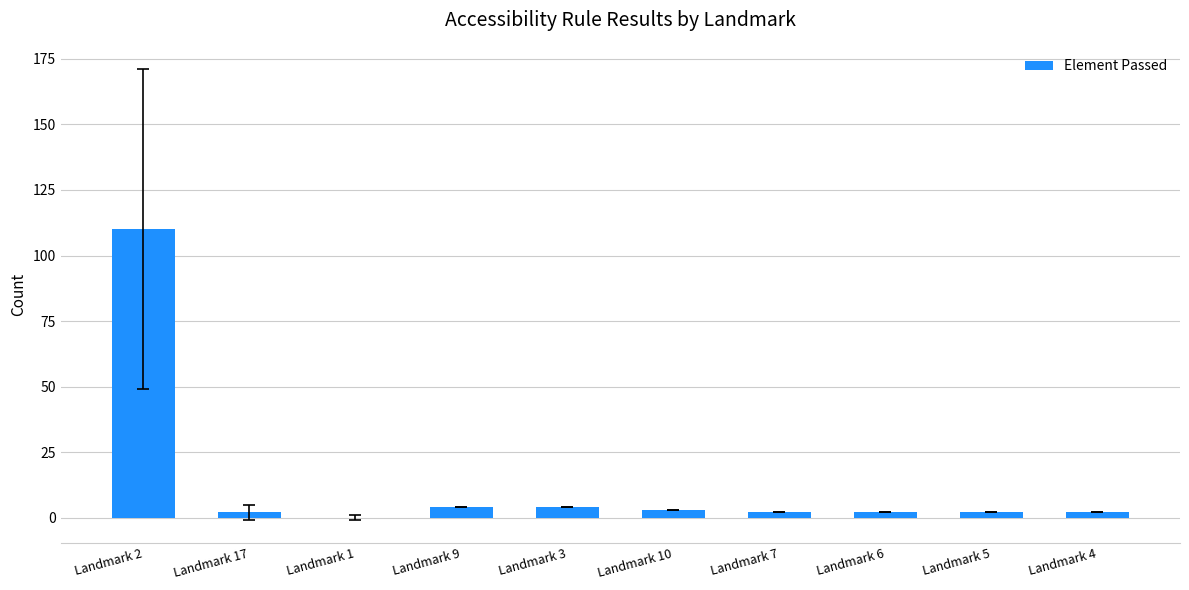

Reading right to left, transcribe all the data shown in this chart.

Landmark 4=2	Landmark 5=2	Landmark 6=2	Landmark 7=2	Landmark 10=3	Landmark 3=4	Landmark 9=4	Landmark 1=0	Landmark 17=2	Landmark 2=110